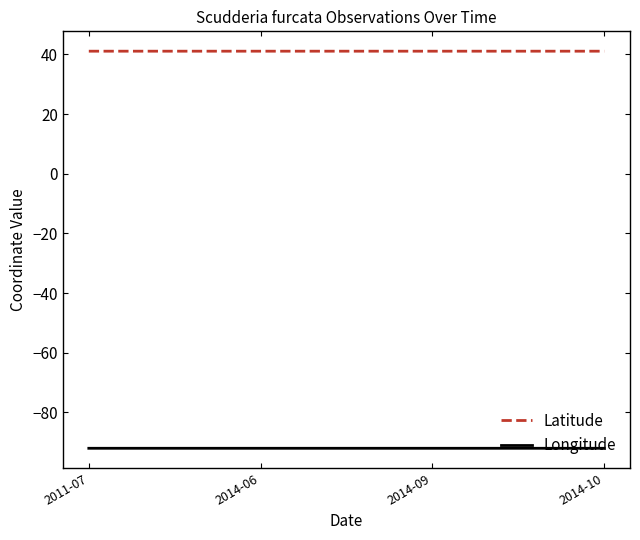

Which series has the largest total across all categories?

Latitude